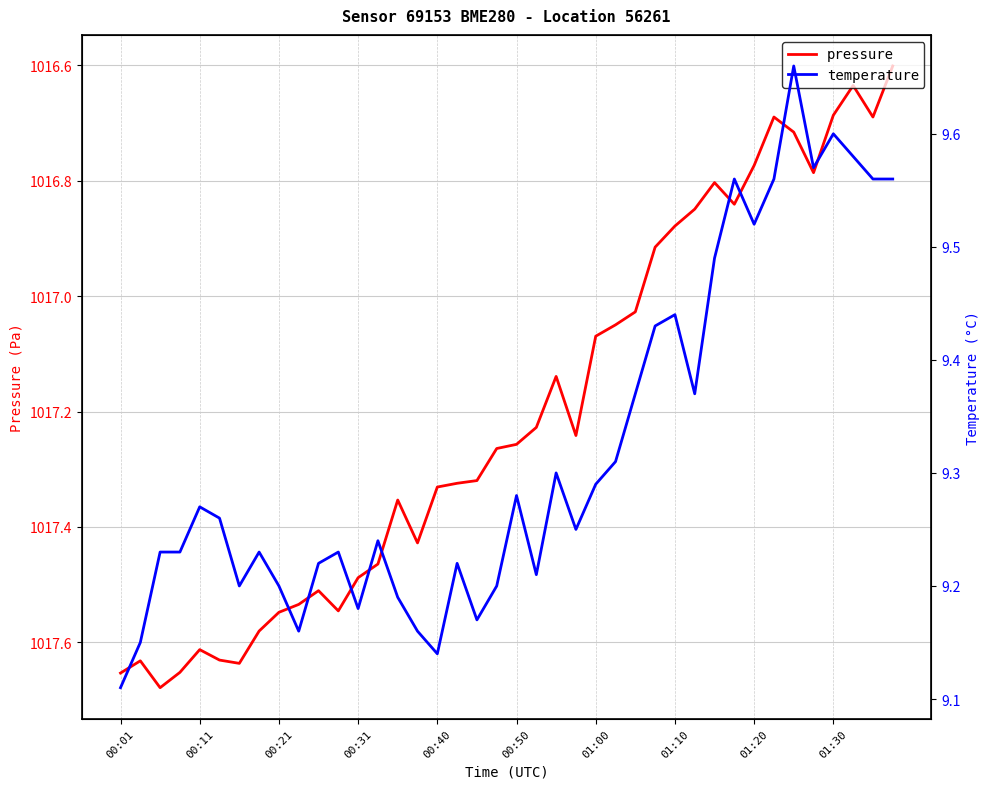

Is it true that temperature equals 9.2 at 14?

True